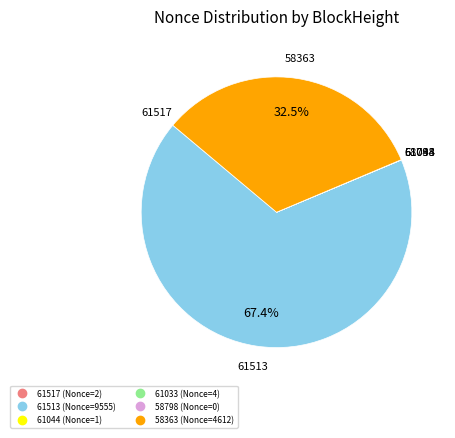

Is there any slice that represents more than half of the pie?

Yes